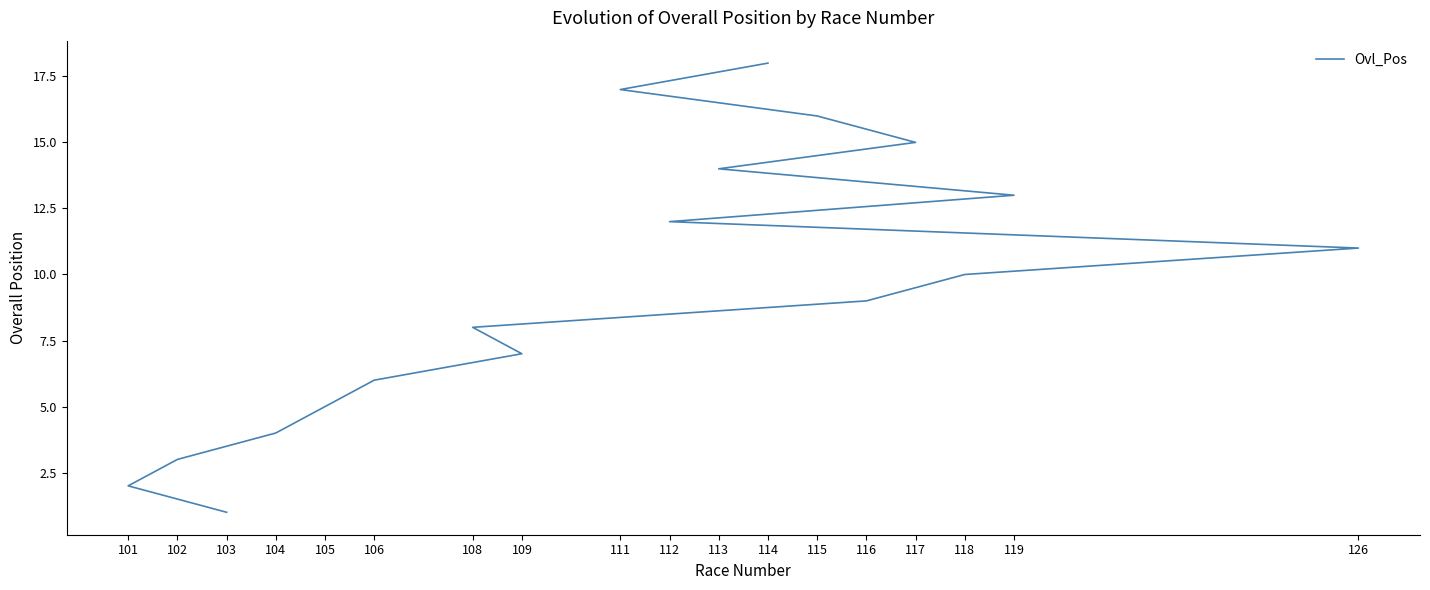

How many distinct data groups are displayed?

1